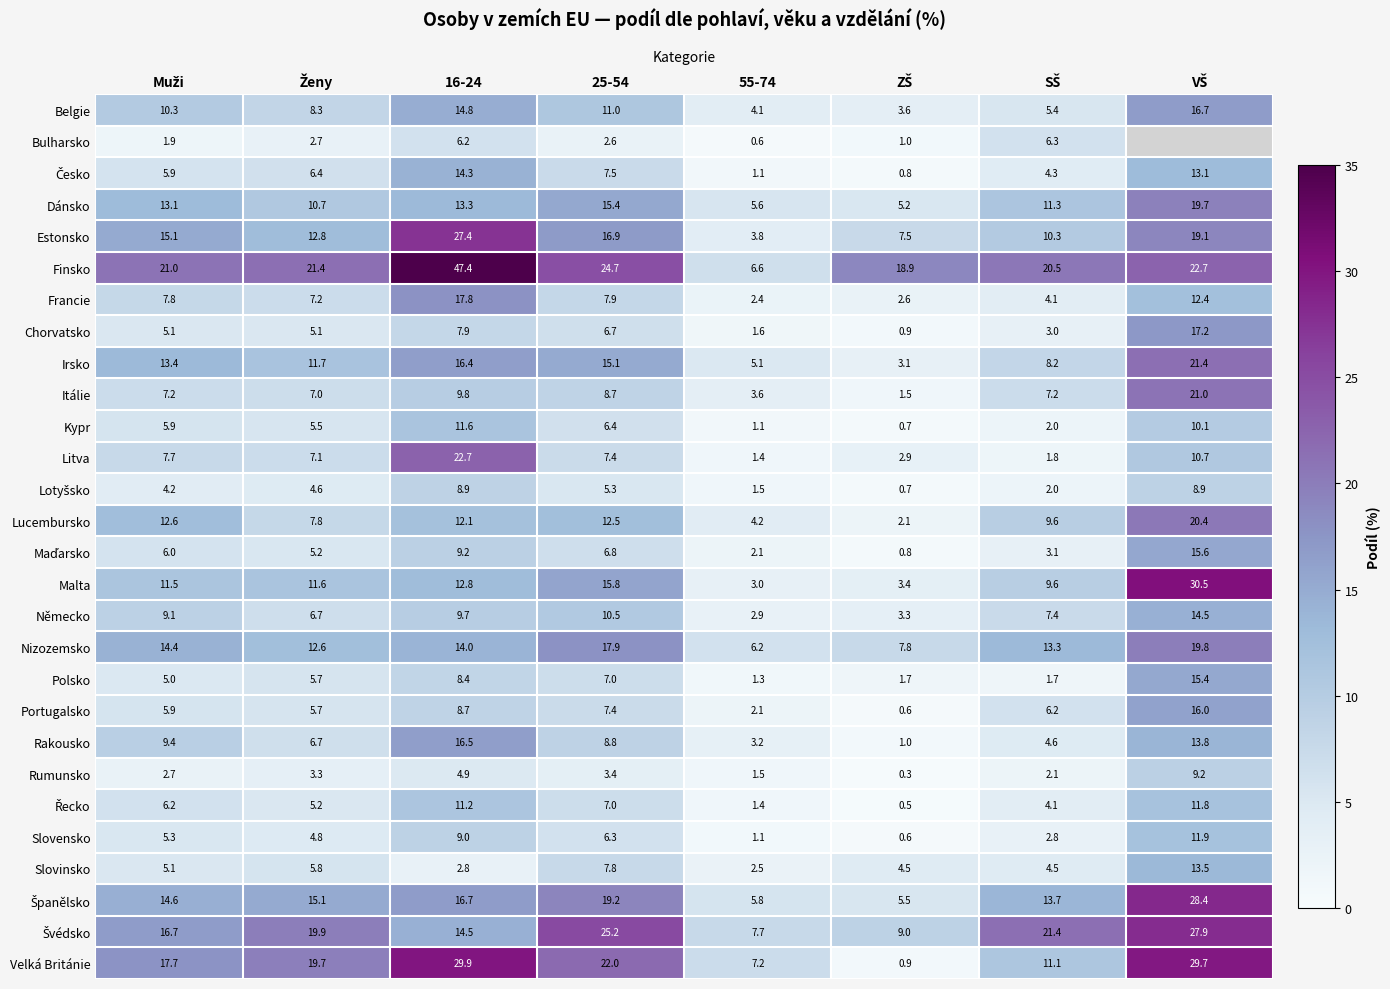

Is it true that Malta equals 22.6 at 16-24?

False